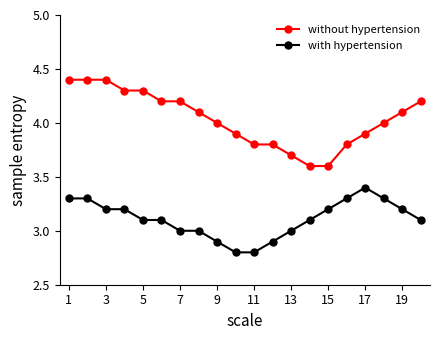

What is the sum of all without hypertension values?

80.7